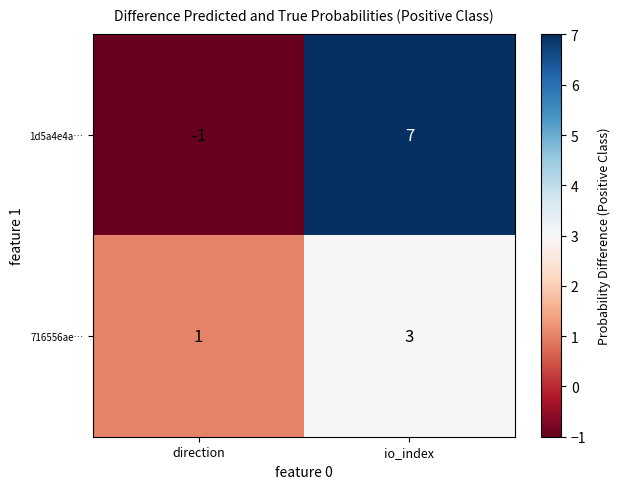

Rank the series by their maximum value, from lowest to highest.

716556ae…, 1d5a4e4a…